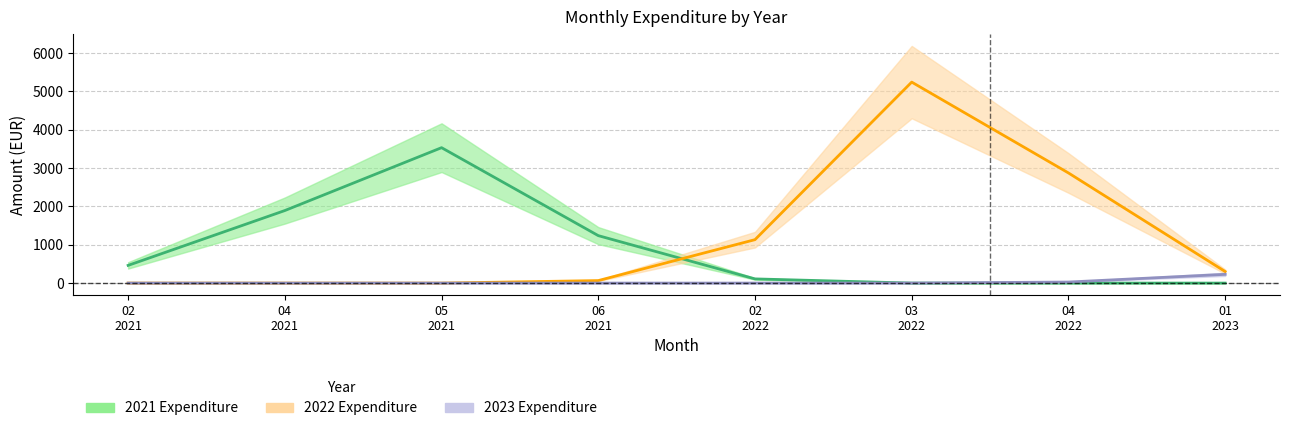

True or false: 2021 Expenditure has more than 0 interior local peaks.

True